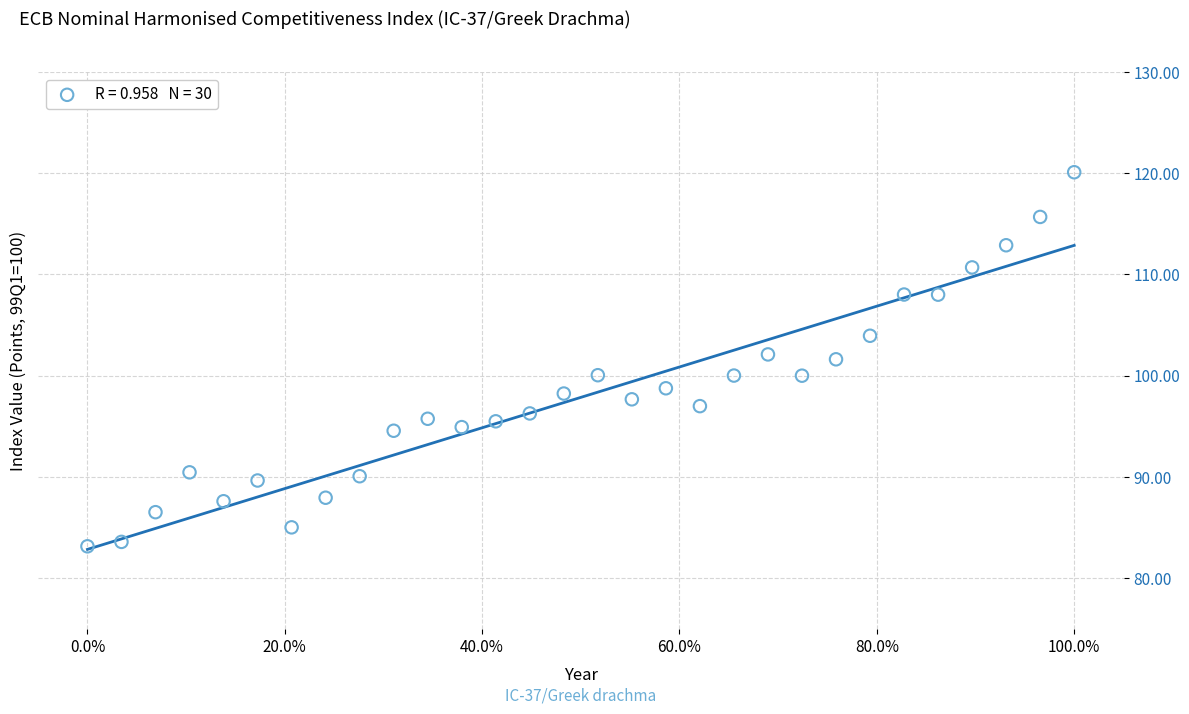

What is the range of X values (max minus min)?

1.0